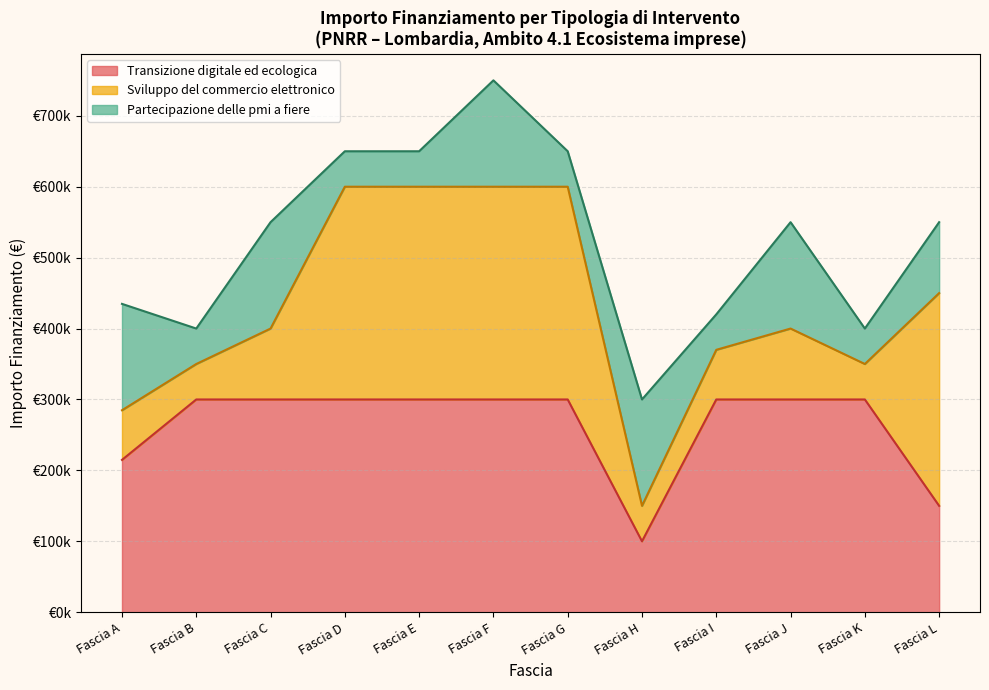

Reading right to left, transcribe all the data shown in this chart.

Transizione digitale ed ecologica (line): Fascia L=150000	Fascia K=300000	Fascia J=300000	Fascia I=300000	Fascia H=100000	Fascia G=300000	Fascia F=300000	Fascia E=300000	Fascia D=300000	Fascia C=300000	Fascia B=300000	Fascia A=214800
Sviluppo del commercio elettronico (line): Fascia L=450000	Fascia K=350000	Fascia J=400000	Fascia I=370000	Fascia H=150000	Fascia G=600000	Fascia F=600000	Fascia E=600000	Fascia D=600000	Fascia C=400000	Fascia B=350000	Fascia A=284800
Partecipazione delle pmi a fiere (line): Fascia L=550000	Fascia K=400000	Fascia J=550000	Fascia I=420000	Fascia H=300000	Fascia G=650000	Fascia F=750000	Fascia E=650000	Fascia D=650000	Fascia C=550000	Fascia B=400000	Fascia A=434800